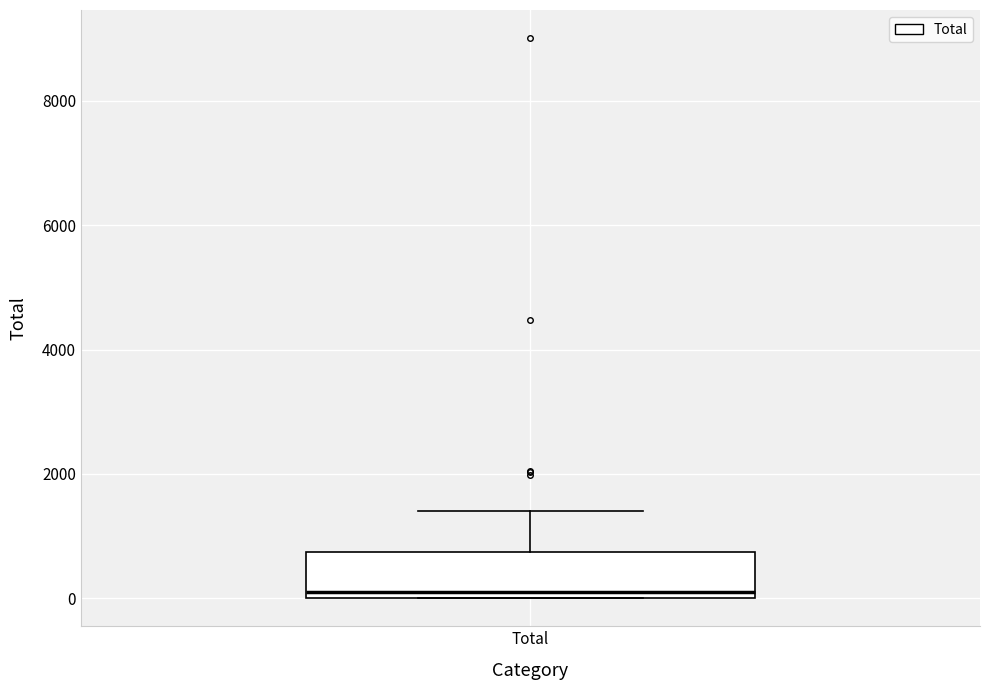

Read this box plot against the y-axis: the position of the median line, the range covered by the box, and the ends of both whiskers. The values are not printed on the chart, so give them approximately, as read against the axis.

median 200, box 0 to 800, whiskers 0 to 1400